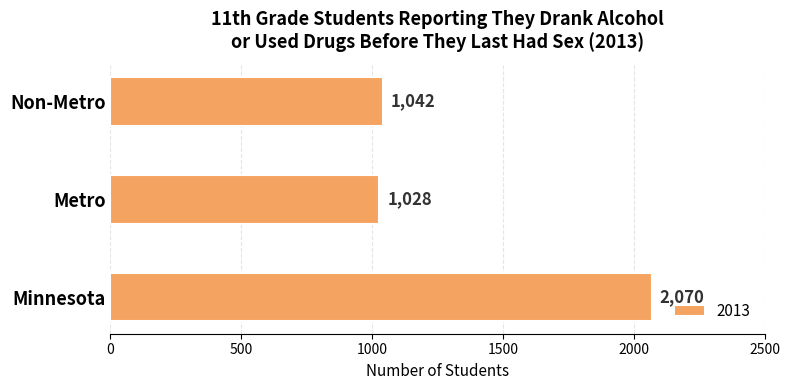

The chart shows a value of 1042 at Non-Metro. True or false?

True